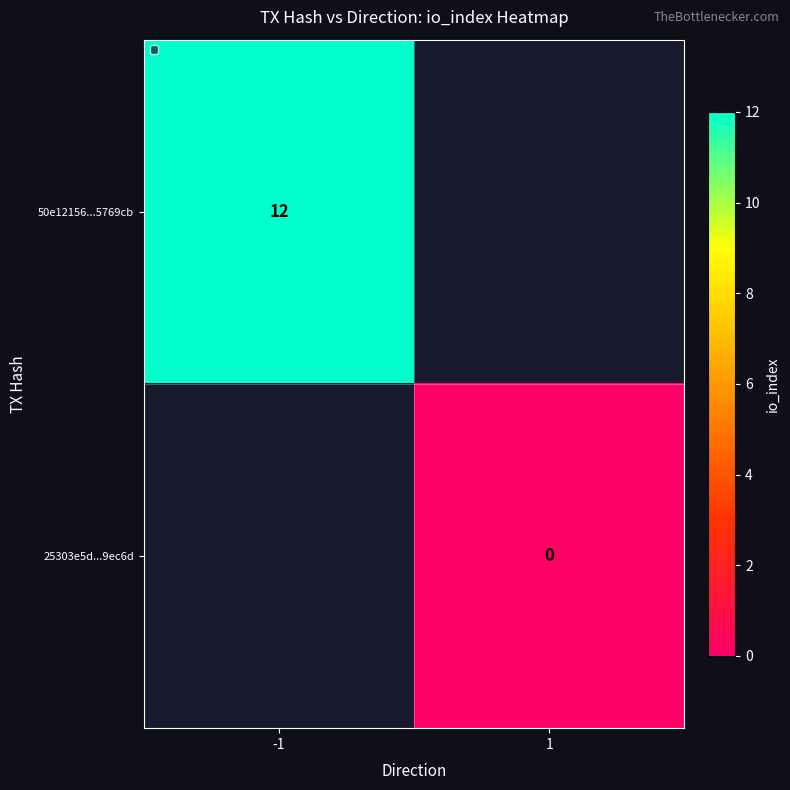

Is it true that 50e12156...5769cb equals 12 at -1?

True